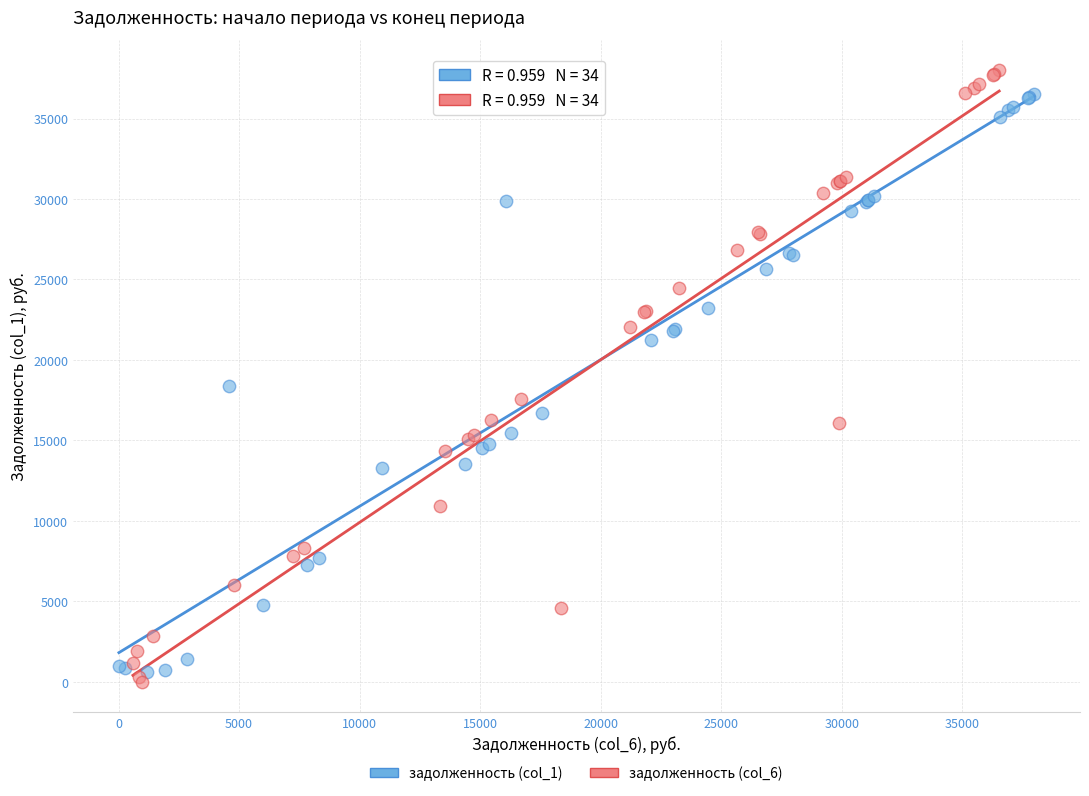

Which series reaches the minimum Y coordinate?

задолженность (col_6)